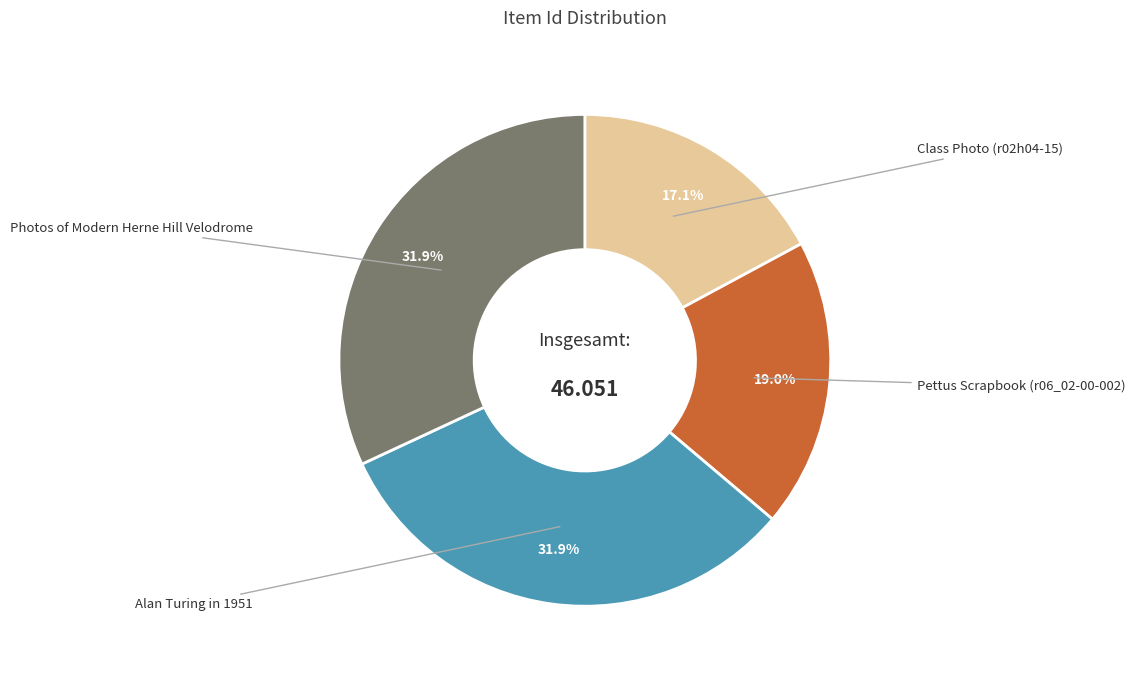

Does any single category account for the majority?

No